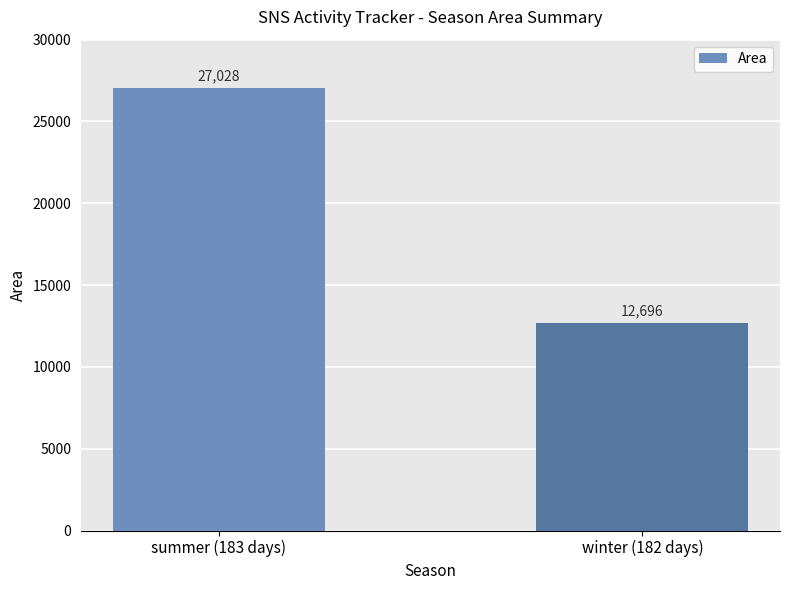

What is the approximate value at winter (182 days), to the nearest 50?

12700